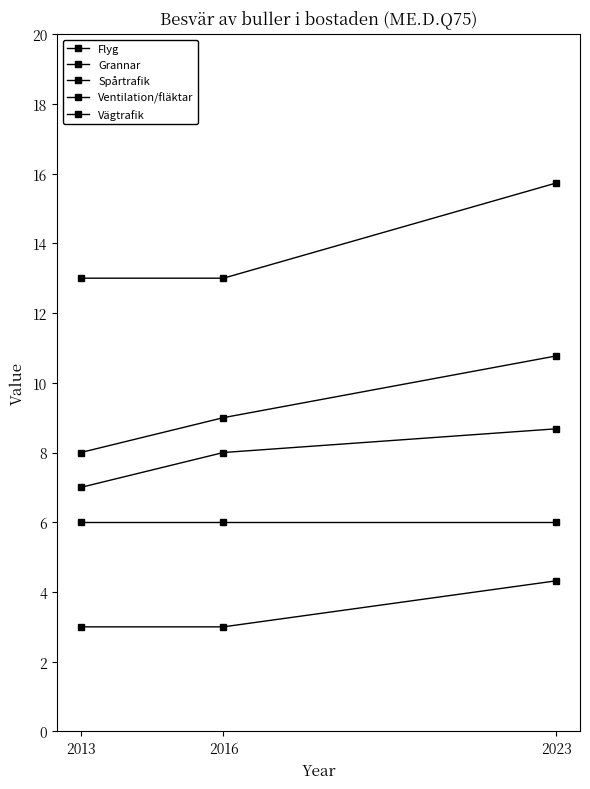

How many data points does each series have?

3